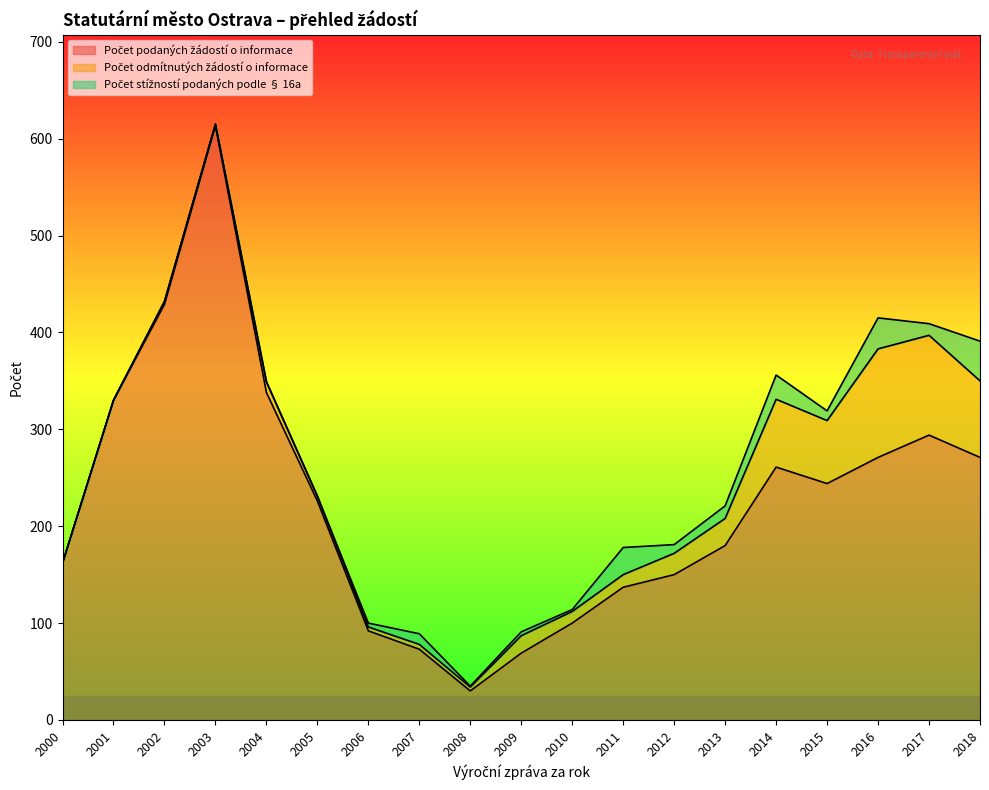

Is it true that Počet podaných žádostí o informace equals 411 at 2017?

False